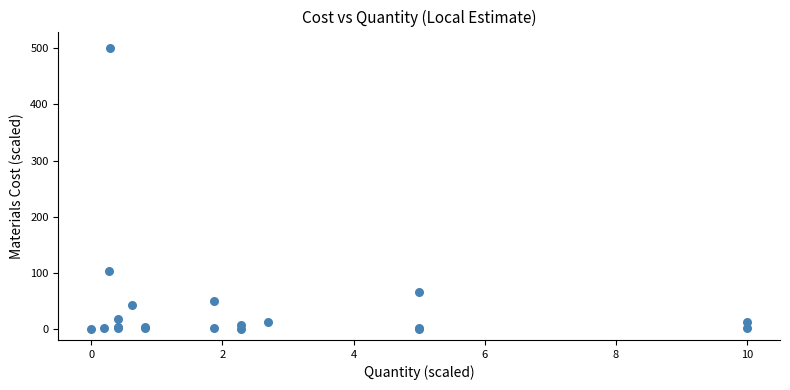

What Y value in the scatter plot is closest to 250?

102.7